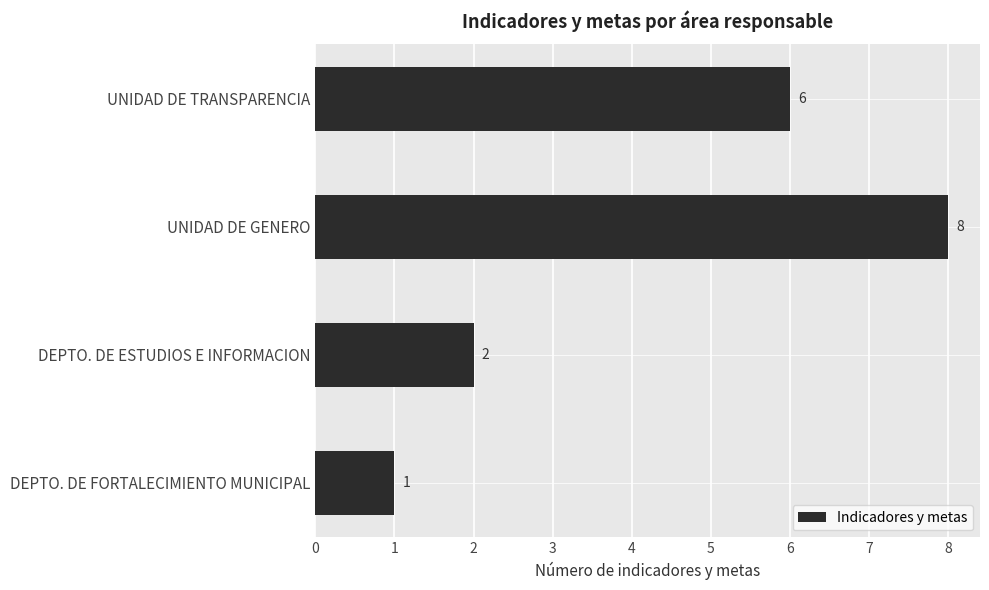

What is the average value?

4